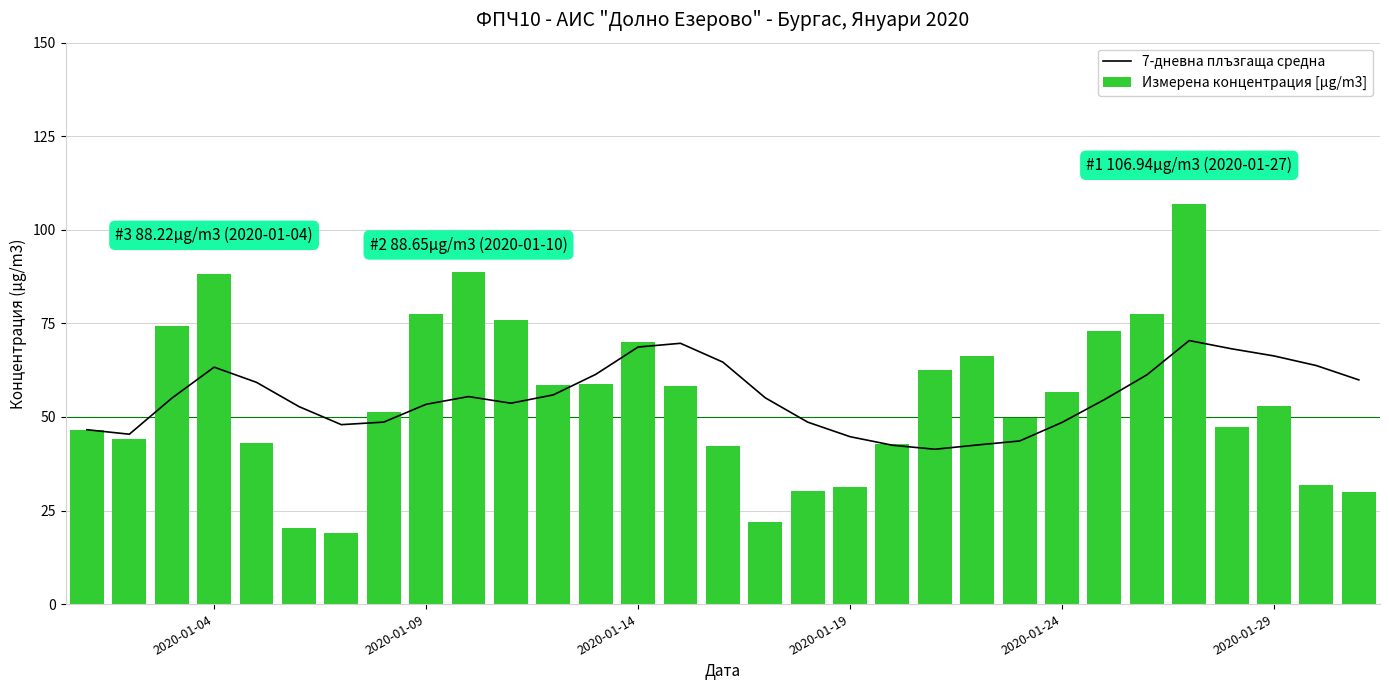

What is the minimum value for Измерена концентрация [µg/m3]?

19.0